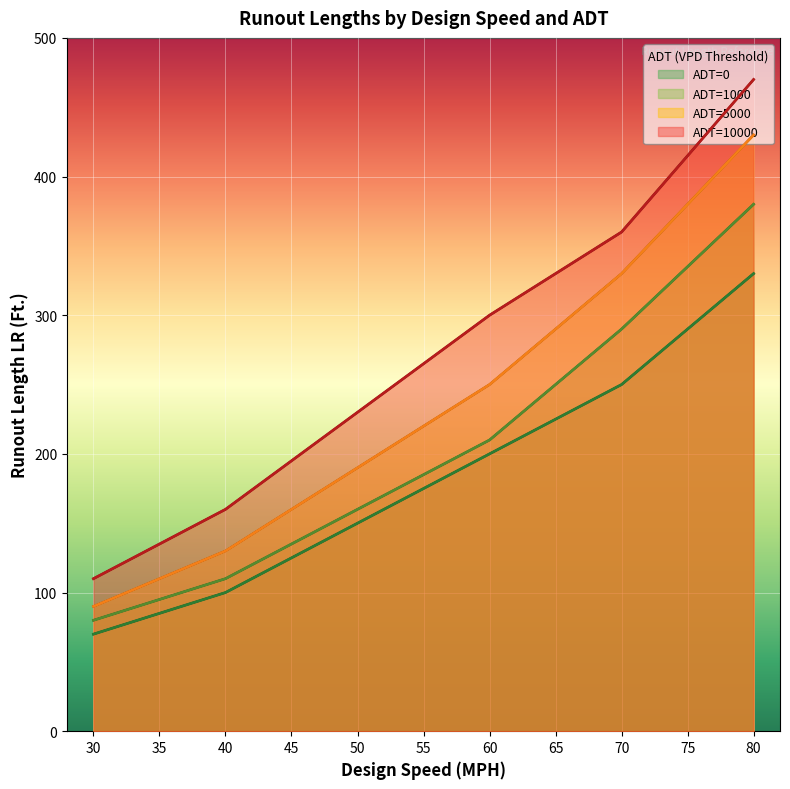

Which series has the largest total across all categories?

ADT=10000